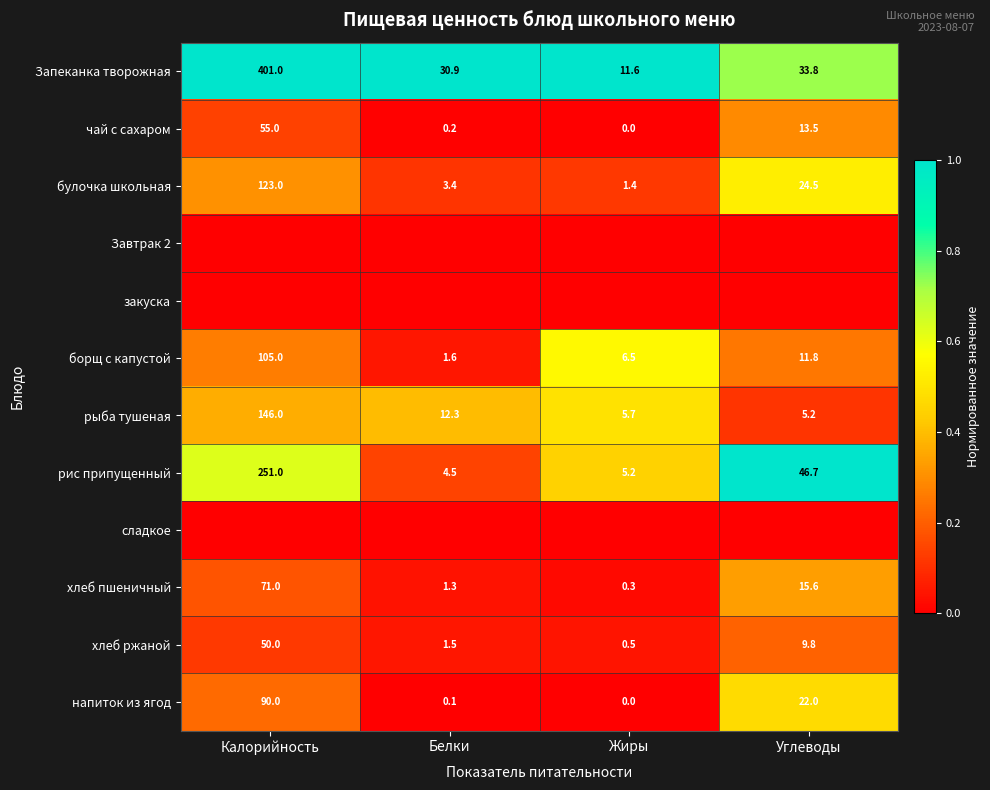

Where is хлеб ржаной nearest to the value 25?

Углеводы